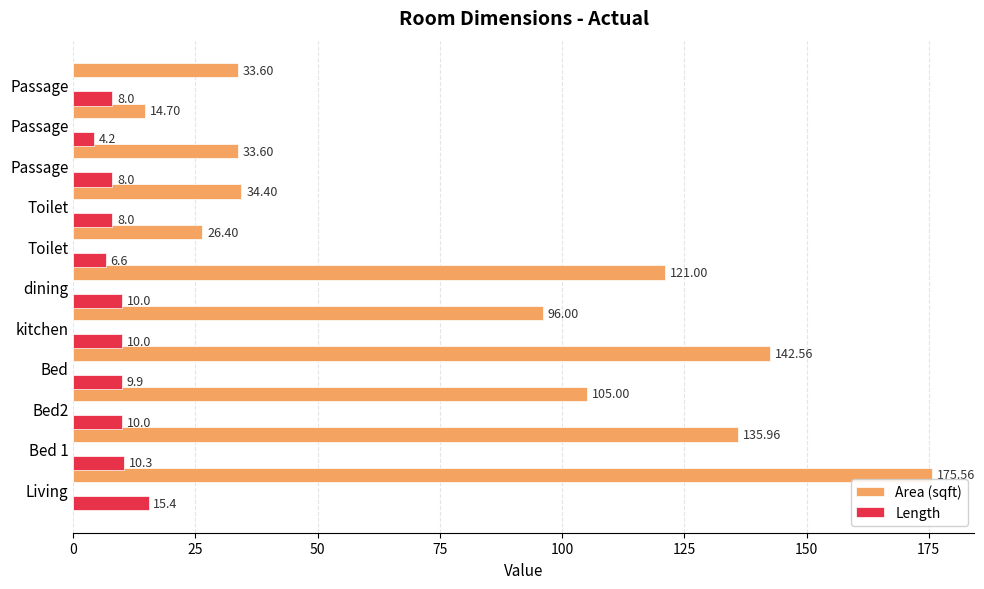

How many data points in Area (sqft) are less than 96?

5